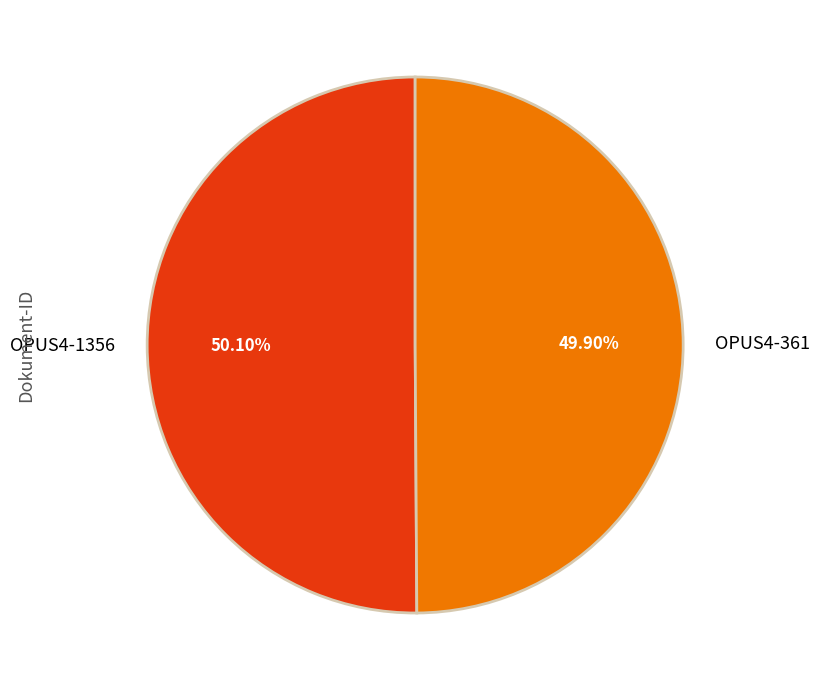

Is there a majority slice in this chart?

Yes